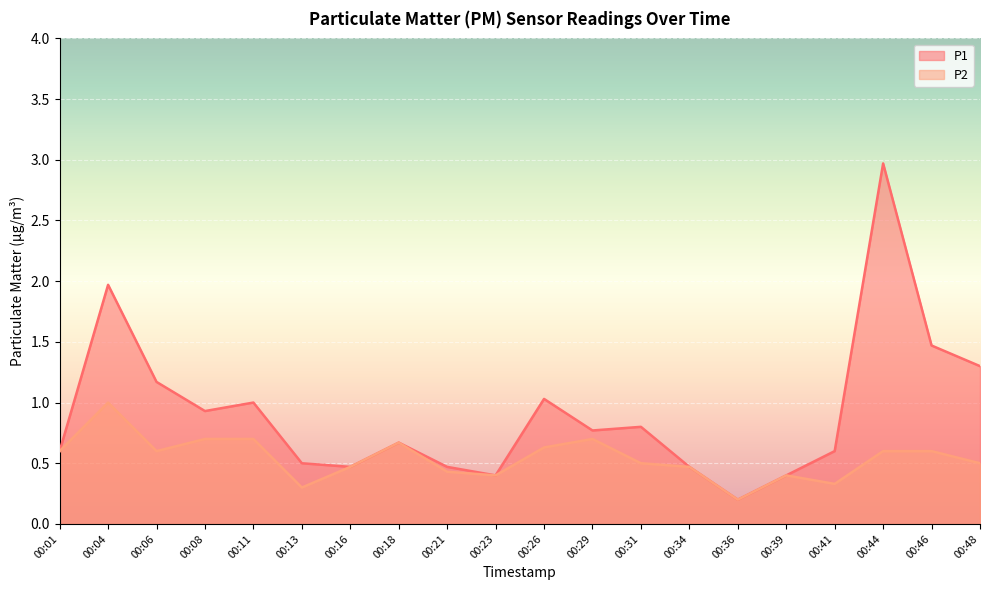

Which category has the highest value across all series?

00:44